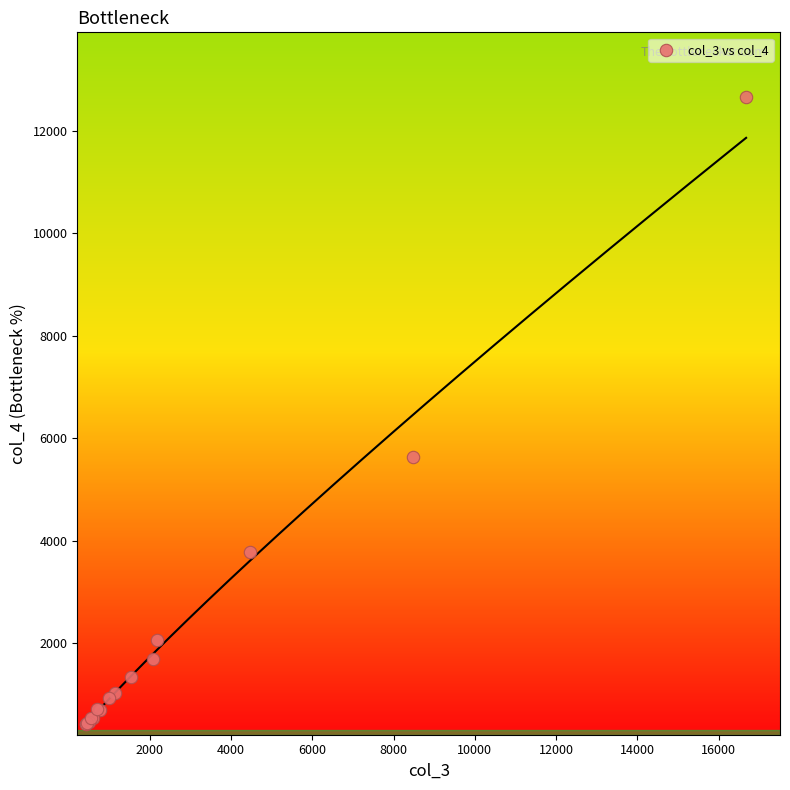

What Y value in the scatter plot is closest to 6538?

5626